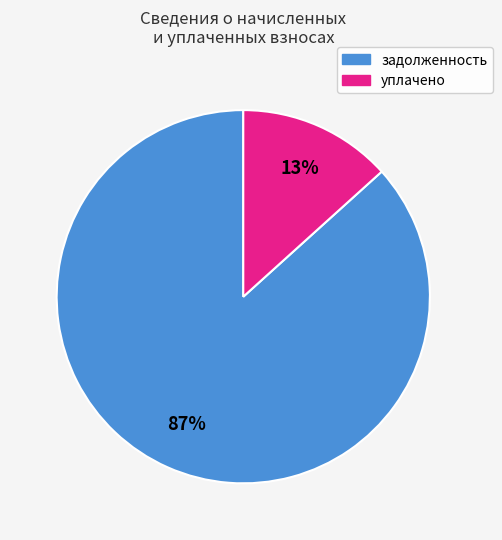

Is there any slice that represents more than half of the pie?

Yes